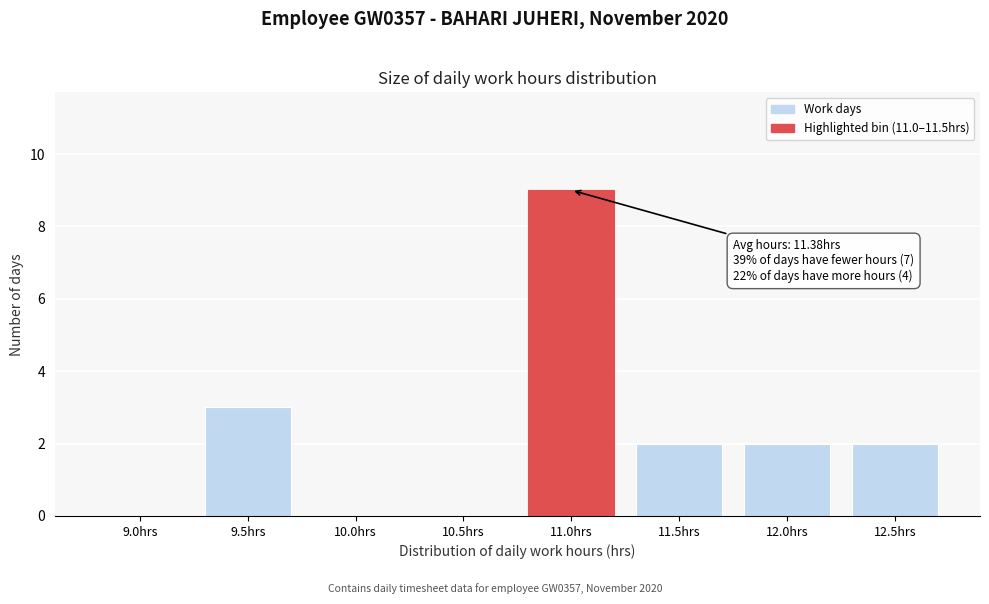

Reading left to right, extract all data points from this chart.

9.0hrs=0	9.5hrs=3	10.0hrs=0	10.5hrs=0	11.0hrs=9	11.5hrs=2	12.0hrs=2	12.5hrs=2